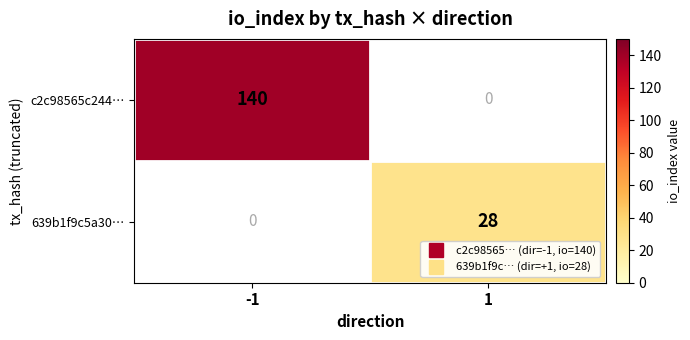

True or false: 639b1f9c5a30… has a value of 28 at 1.

True